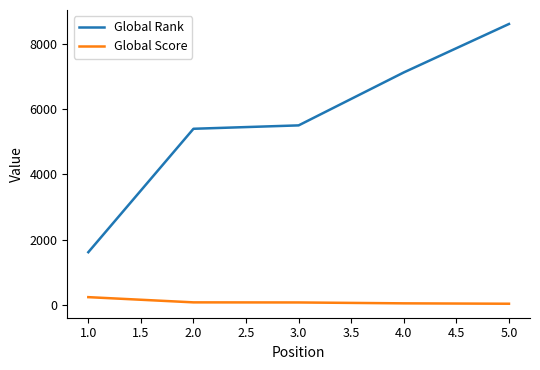

True or false: Global Rank and Global Score cross at least once.

False